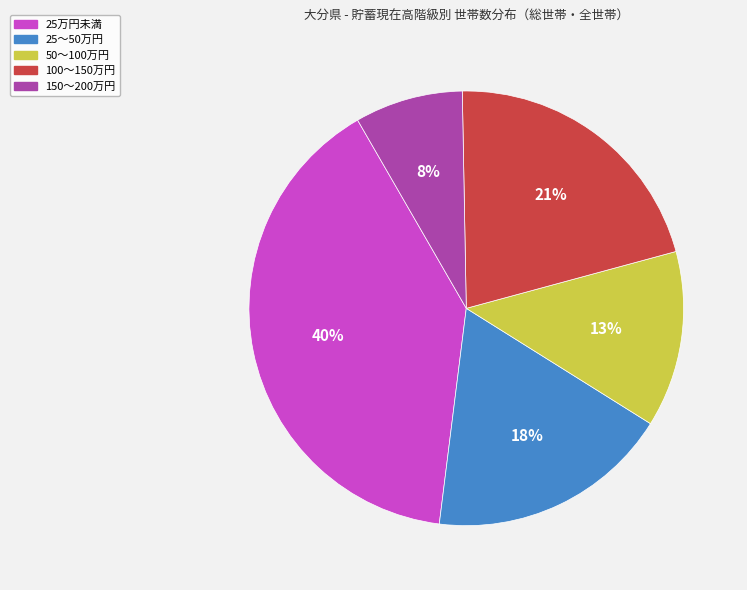

Does any single category account for the majority?

No